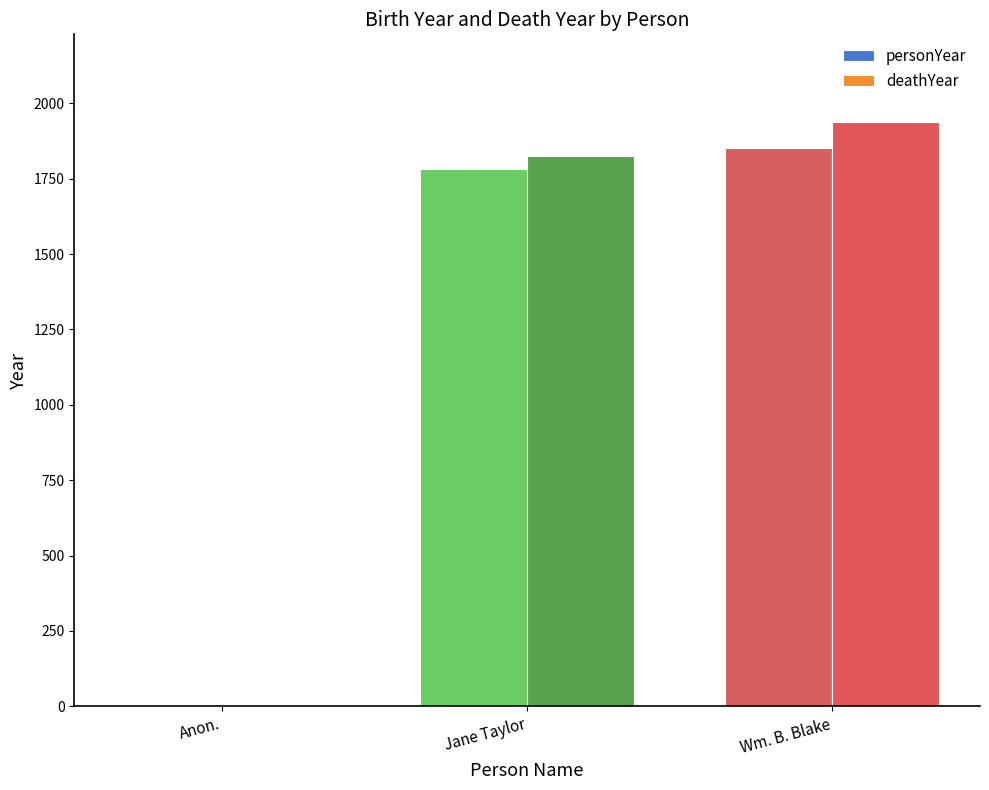

What is the sum of the personYear values at Wm. B. Blake and Jane Taylor?

3635